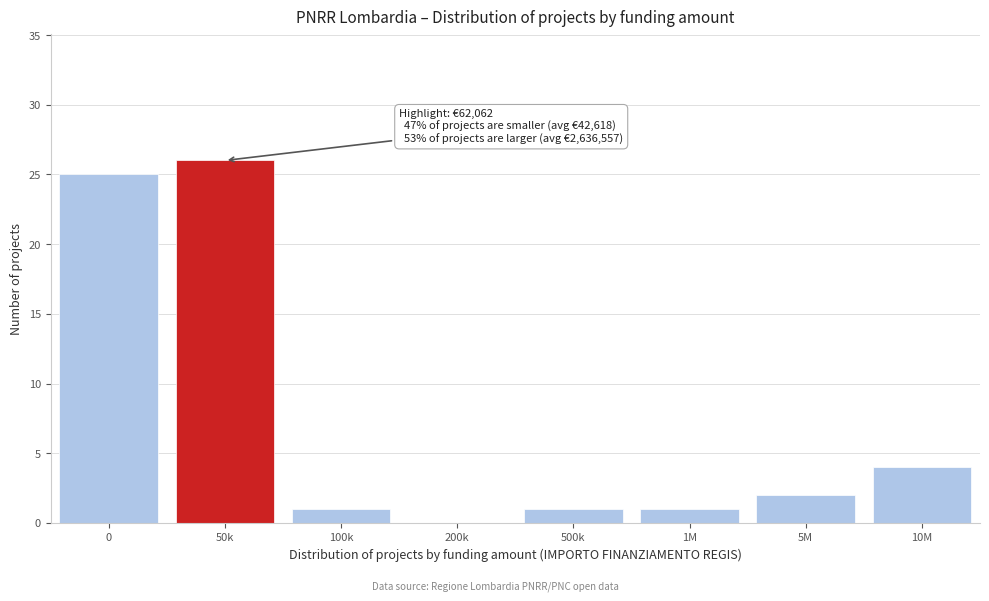

Reading left to right, extract all data points from this chart.

0=25	50k=26	100k=1	200k=0	500k=1	1M=1	5M=2	10M=4